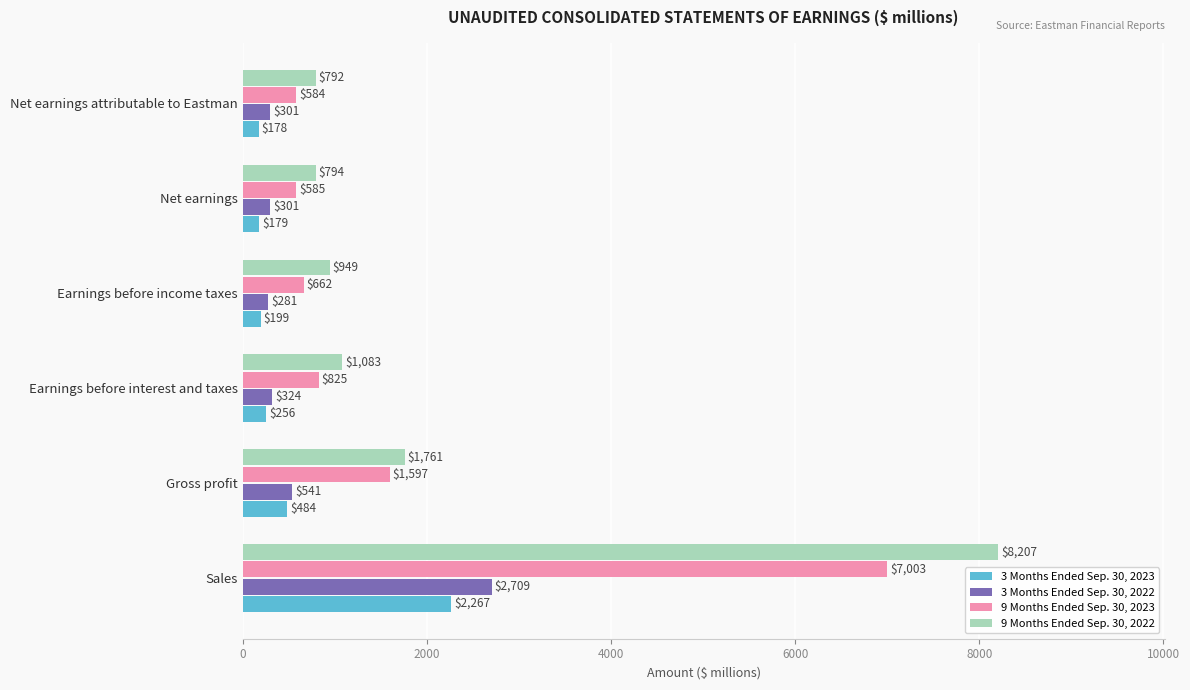

At Net earnings attributable to Eastman, list the series in order from largest to smallest.

9 Months Ended Sep. 30, 2022, 9 Months Ended Sep. 30, 2023, 3 Months Ended Sep. 30, 2022, 3 Months Ended Sep. 30, 2023